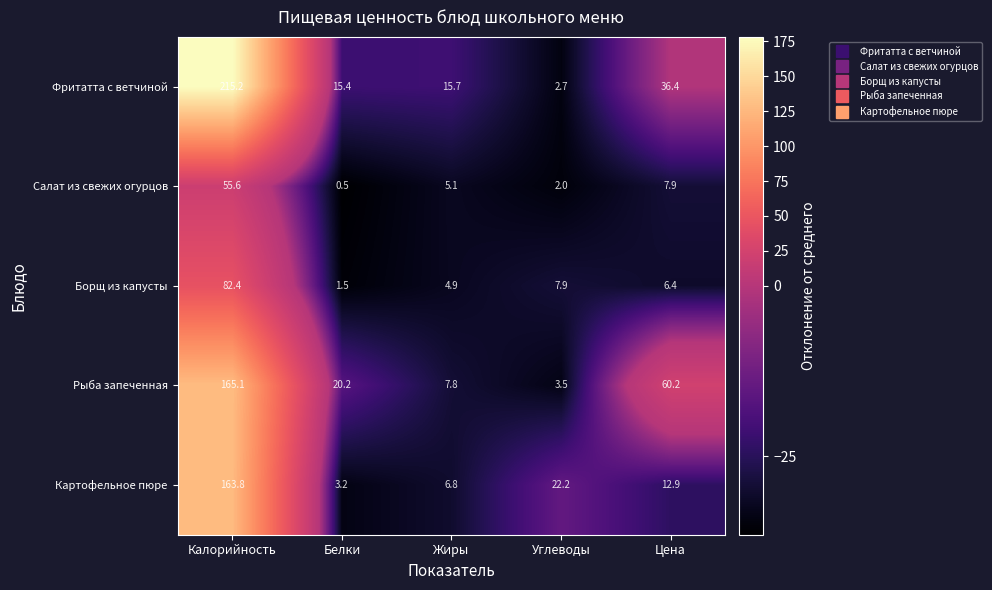

The Рыба запеченная series shows 229.9 at Калорийность. True or false?

False